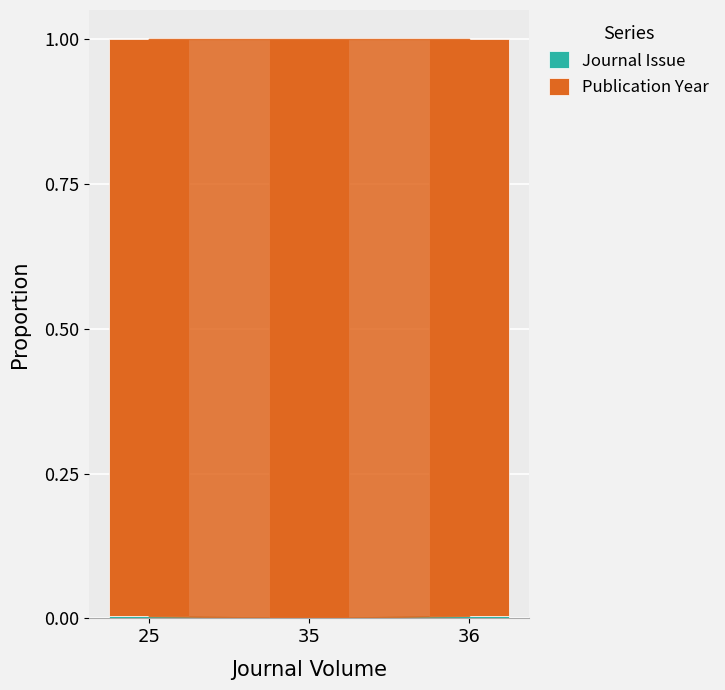

Rank the categories by Publication Year value from lowest to highest.

36, 25, 35